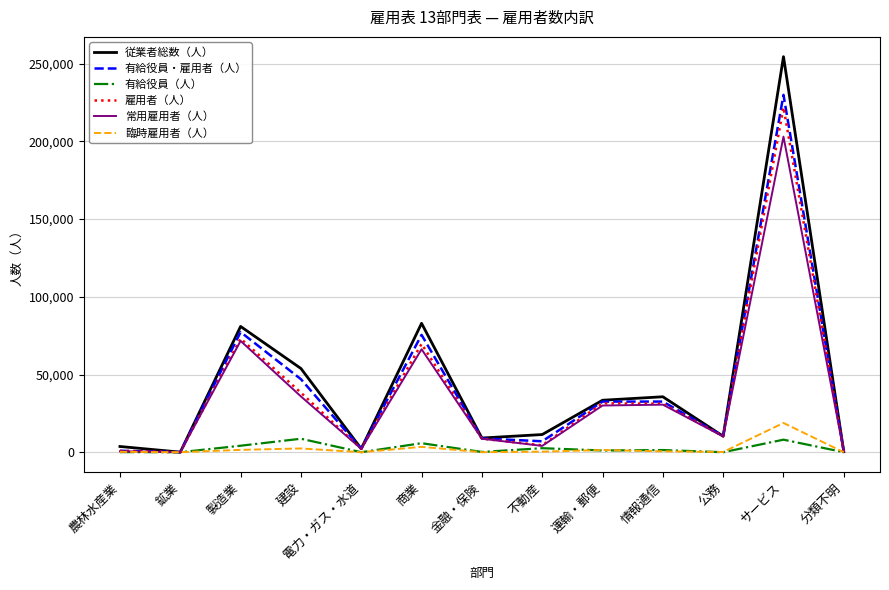

Where is 雇用者（人） nearest to the value 110969?

製造業